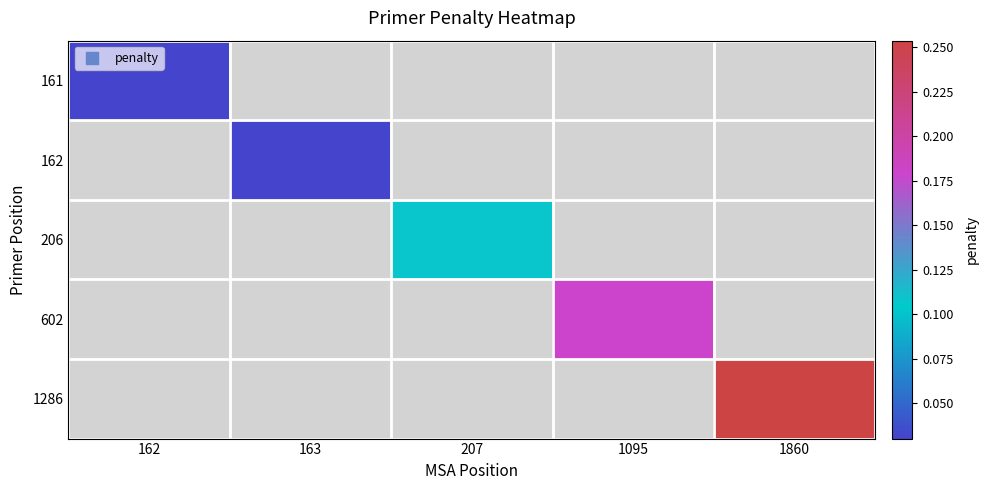

How many data points in 206 are above 0?

1